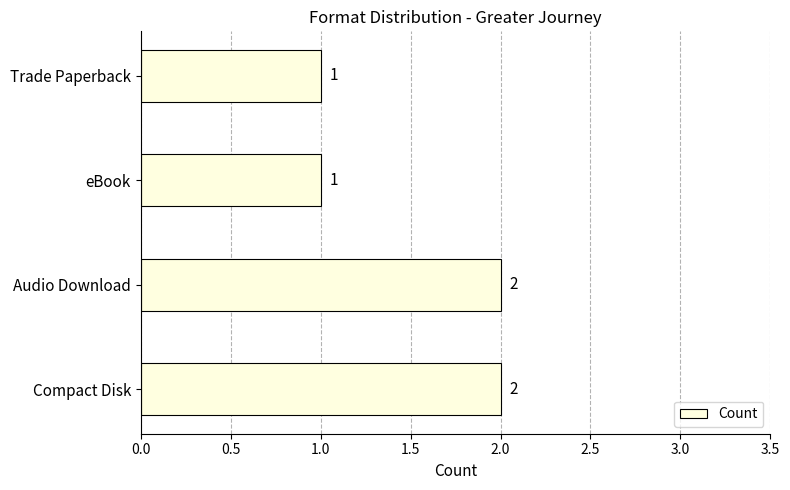

What is the maximum value shown in the chart?

2